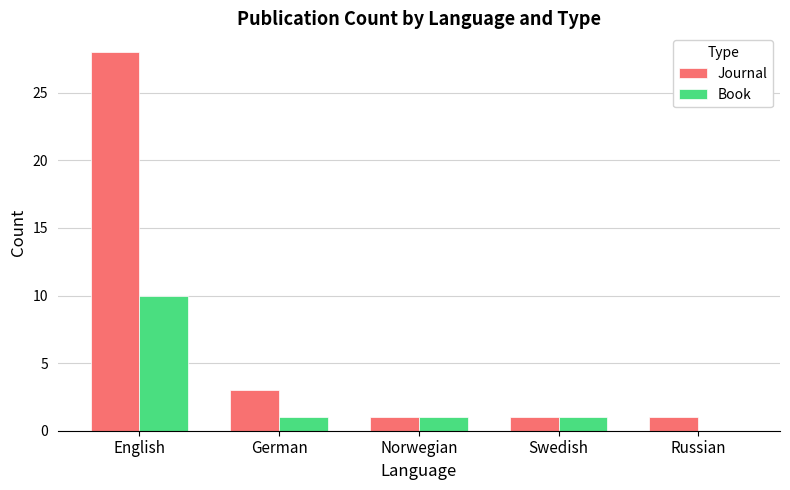

Which category has the highest value in the Book series?

English